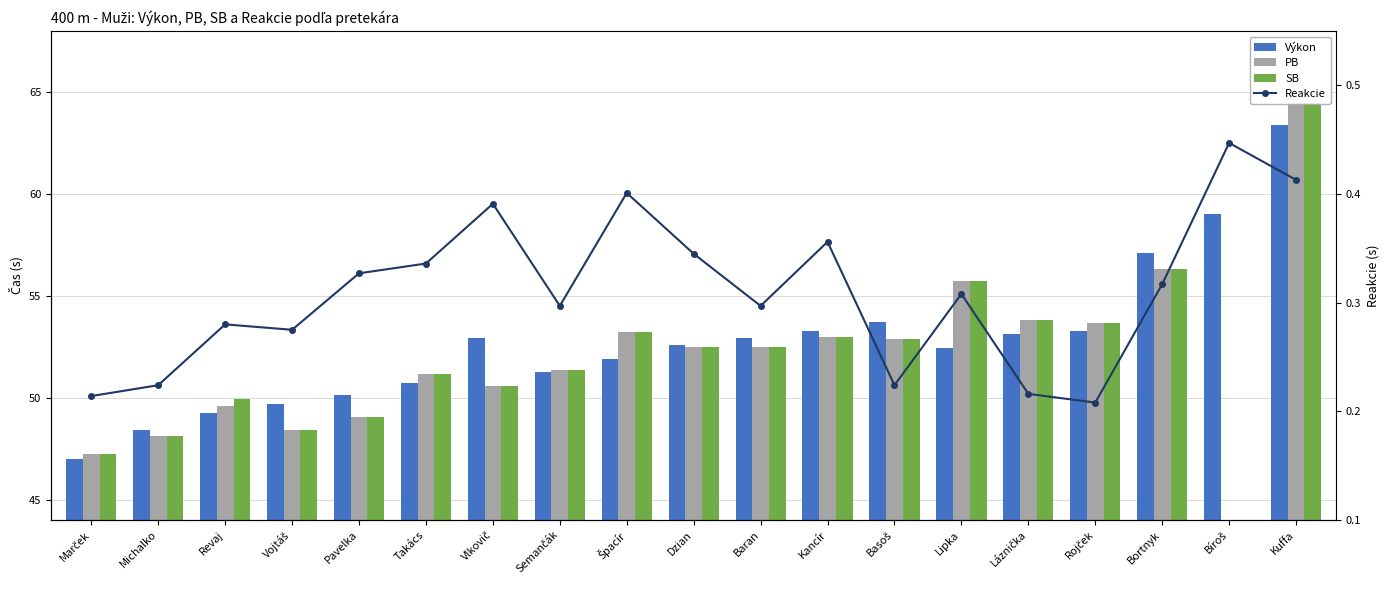

The PB series shows 53.7 at Rojček. True or false?

True